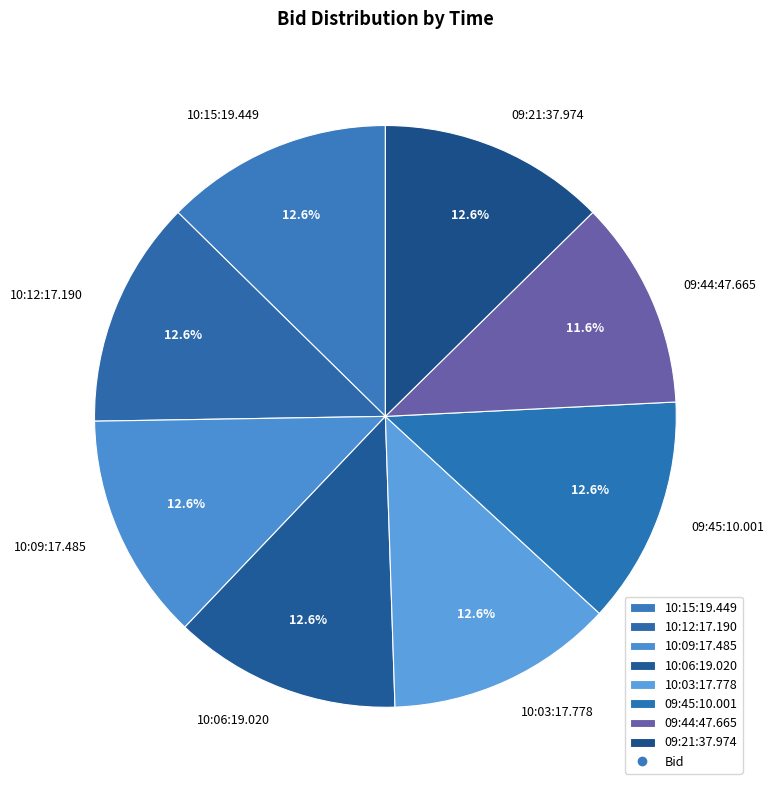

What is the smallest slice in the pie chart?

09:44:47.665